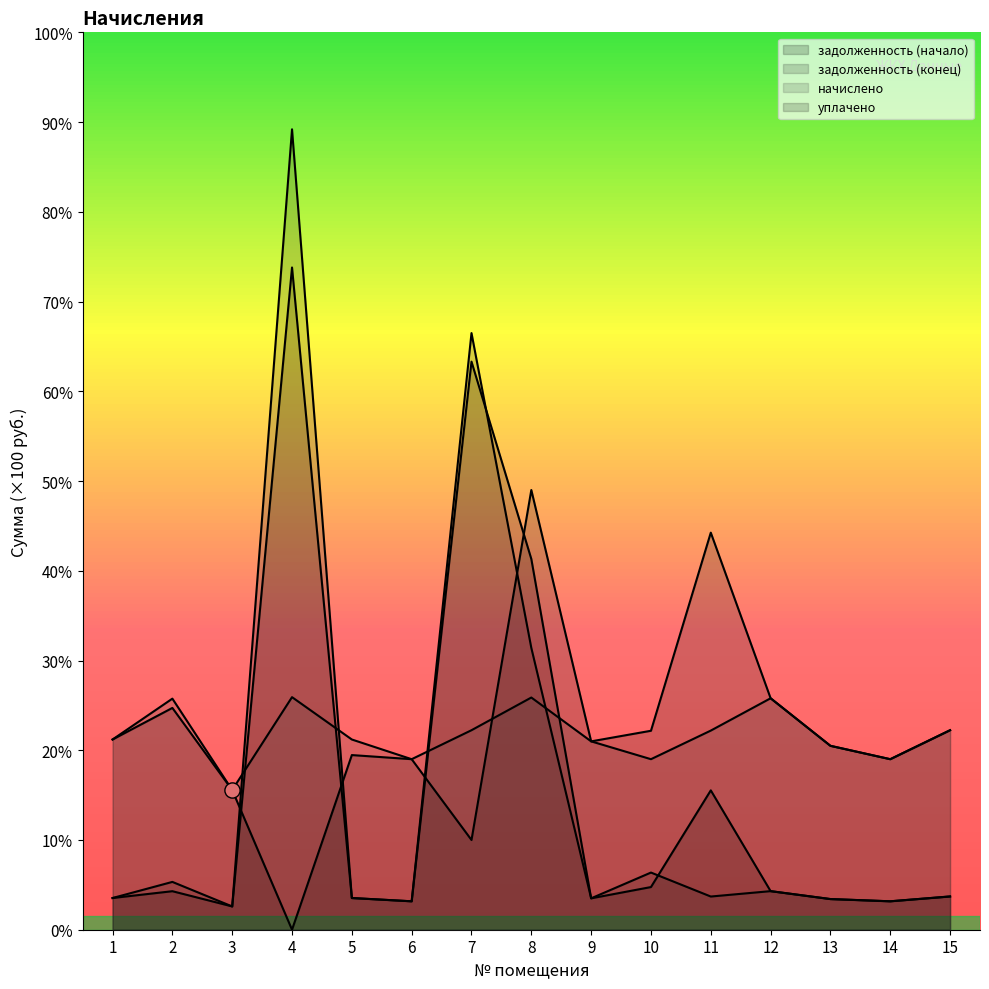

At how many categories does at least one series exceed 1732?

14